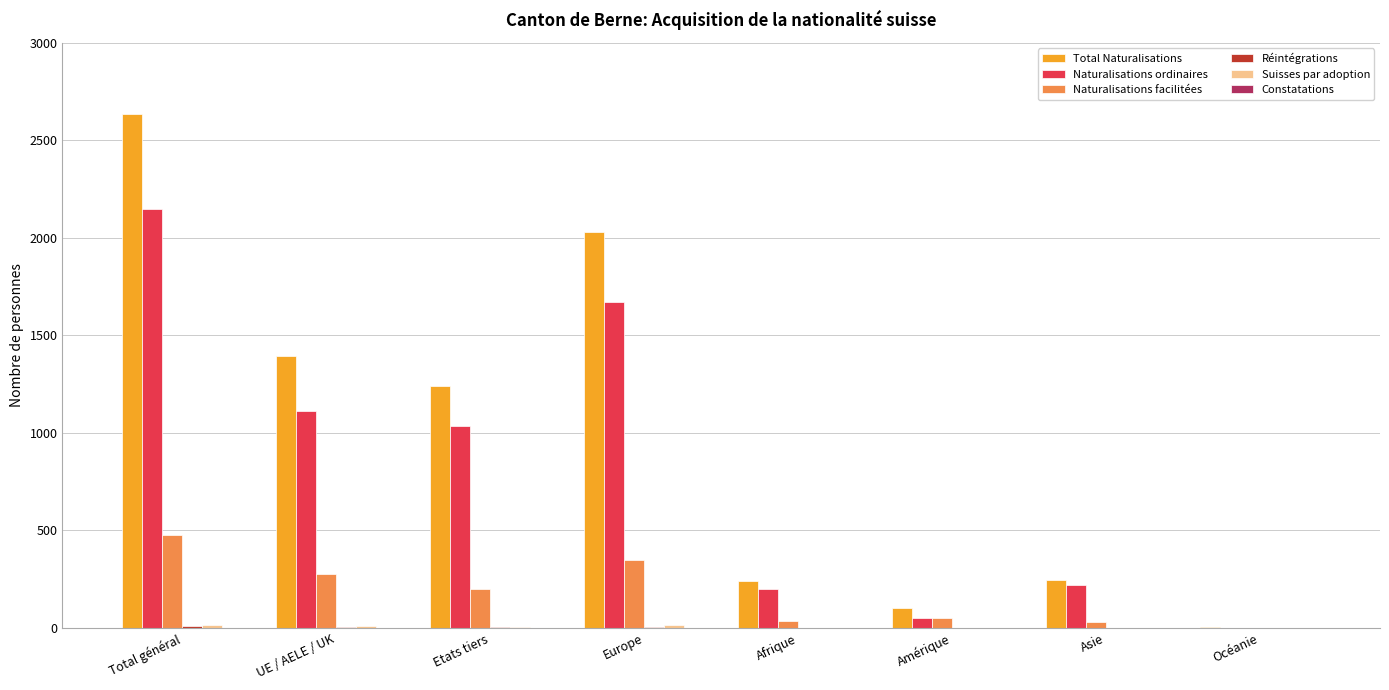

What is the average value of the Naturalisations ordinaires series?

805